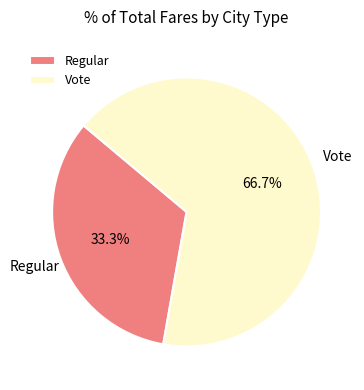

To the nearest percent, what is the difference between the largest and smallest slice percentages?

33%